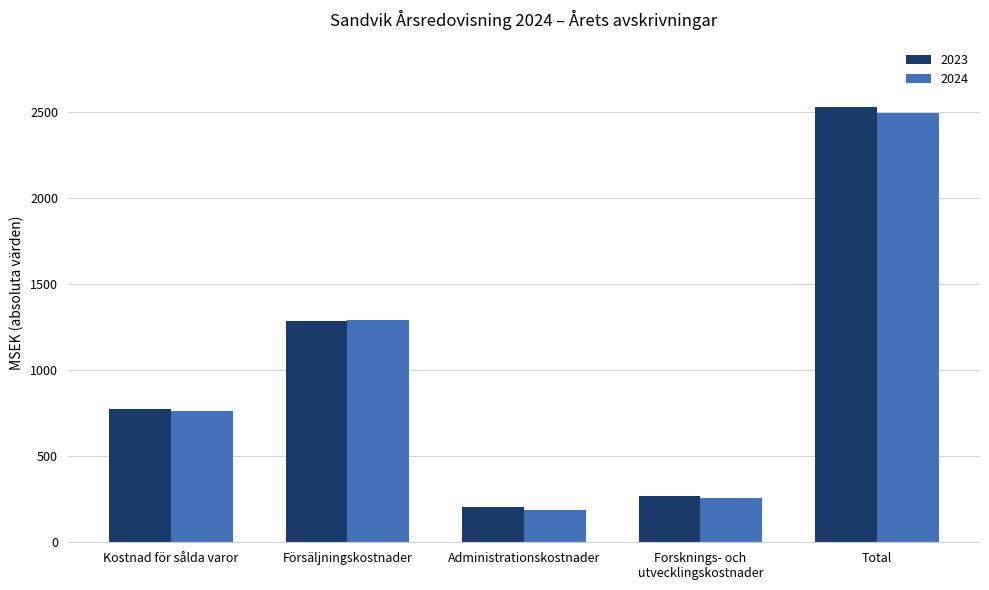

Which series has the widest spread of values?

2023